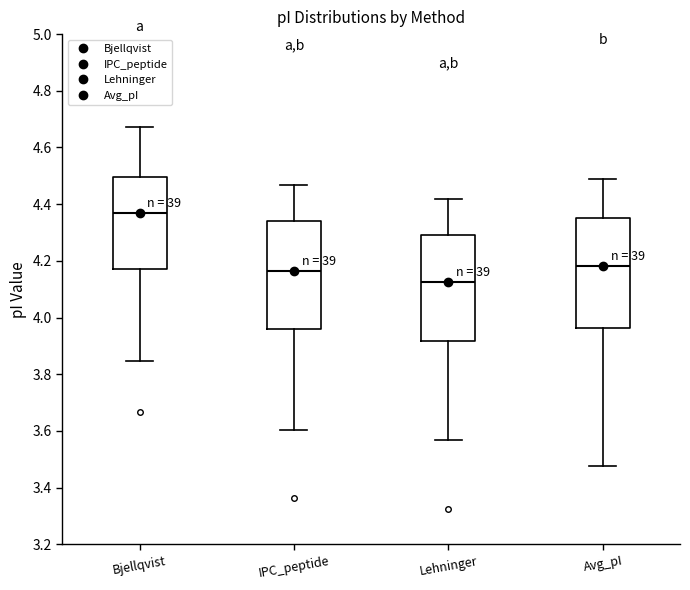

Where does the upper whisker of the box for Lehninger end on the y-axis? The values are not printed on the chart, so give them approximately, as read against the axis.

4.42